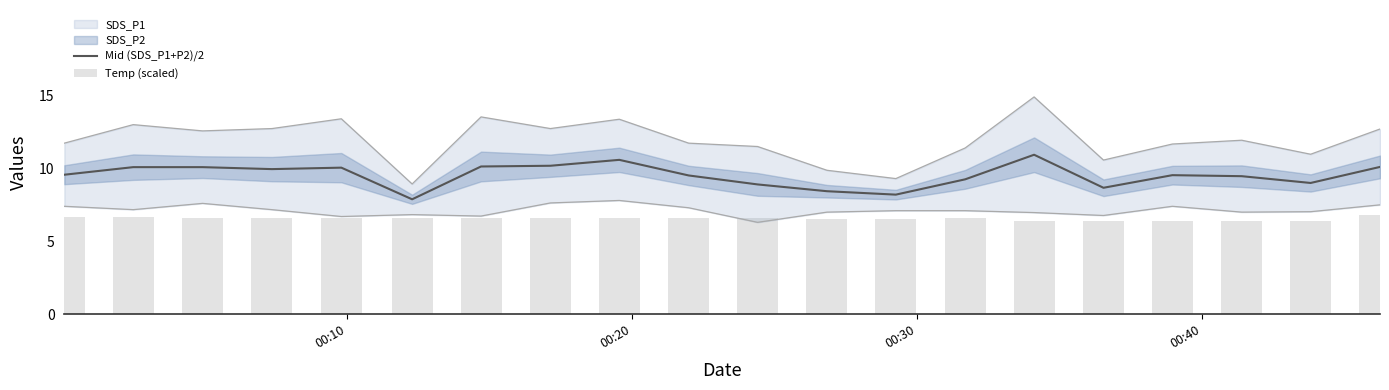

What is the maximum value for Mid (SDS_P1+P2)/2?

10.9